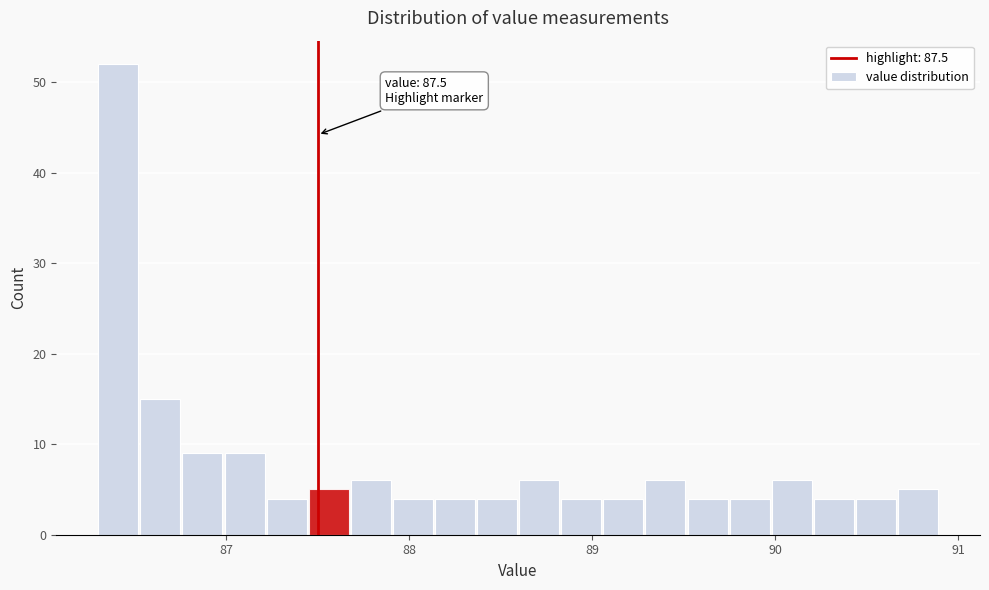

Read against the x-axis, roughly where is the centre of the tallest bar?

86.4